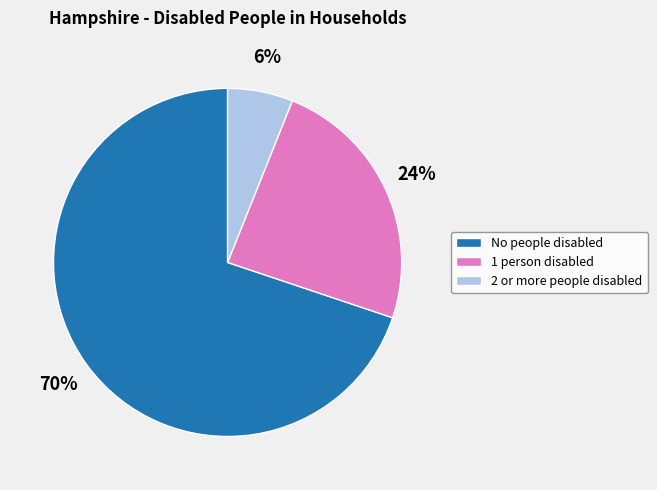

Rank the categories by value from lowest to highest.

2 or more people disabled, 1 person disabled, No people disabled